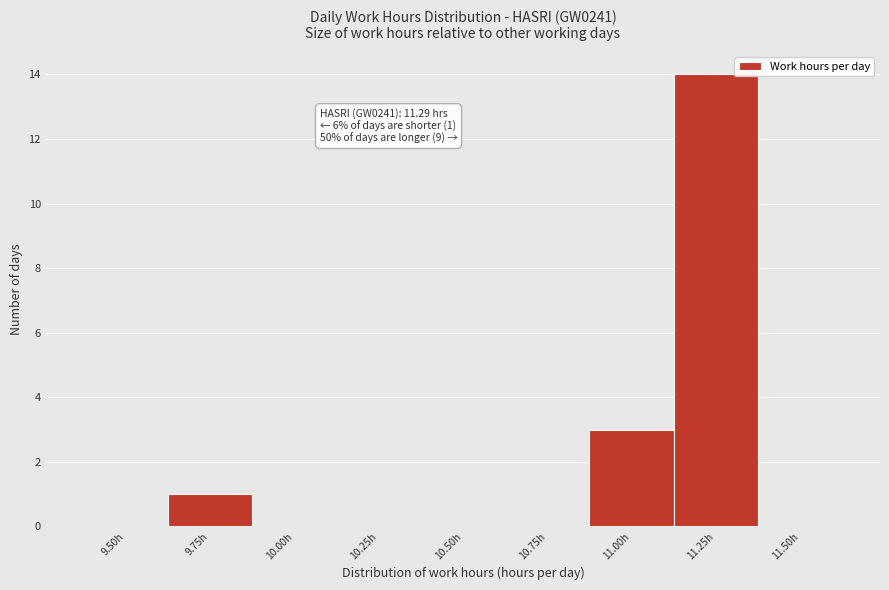

Where is the data nearest to the value 7?

11.00h